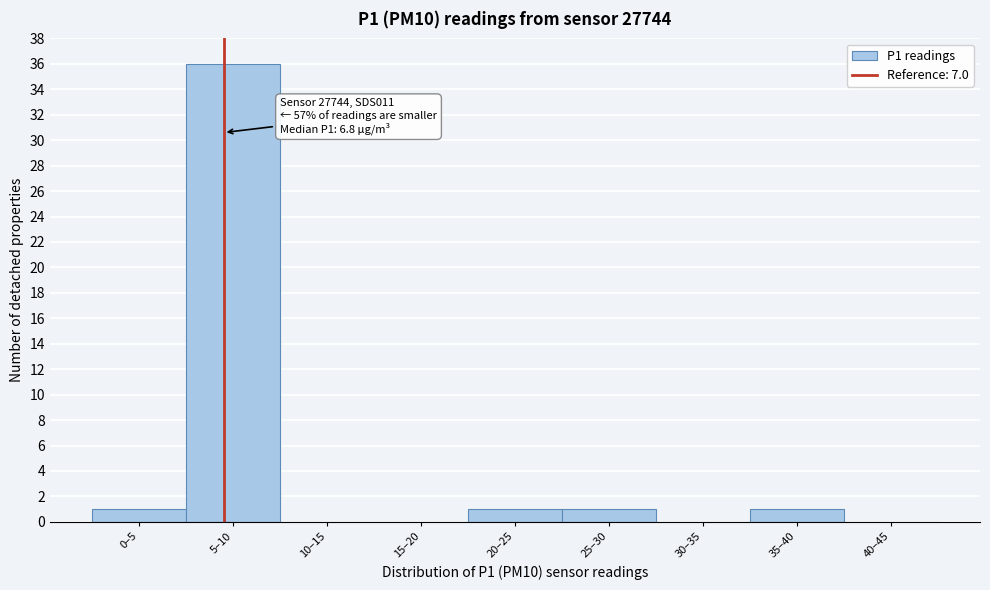

Reading left to right, extract all data points from this chart.

0–5=1	5–10=36	10–15=0	15–20=0	20–25=1	25–30=1	30–35=0	35–40=1	40–45=0